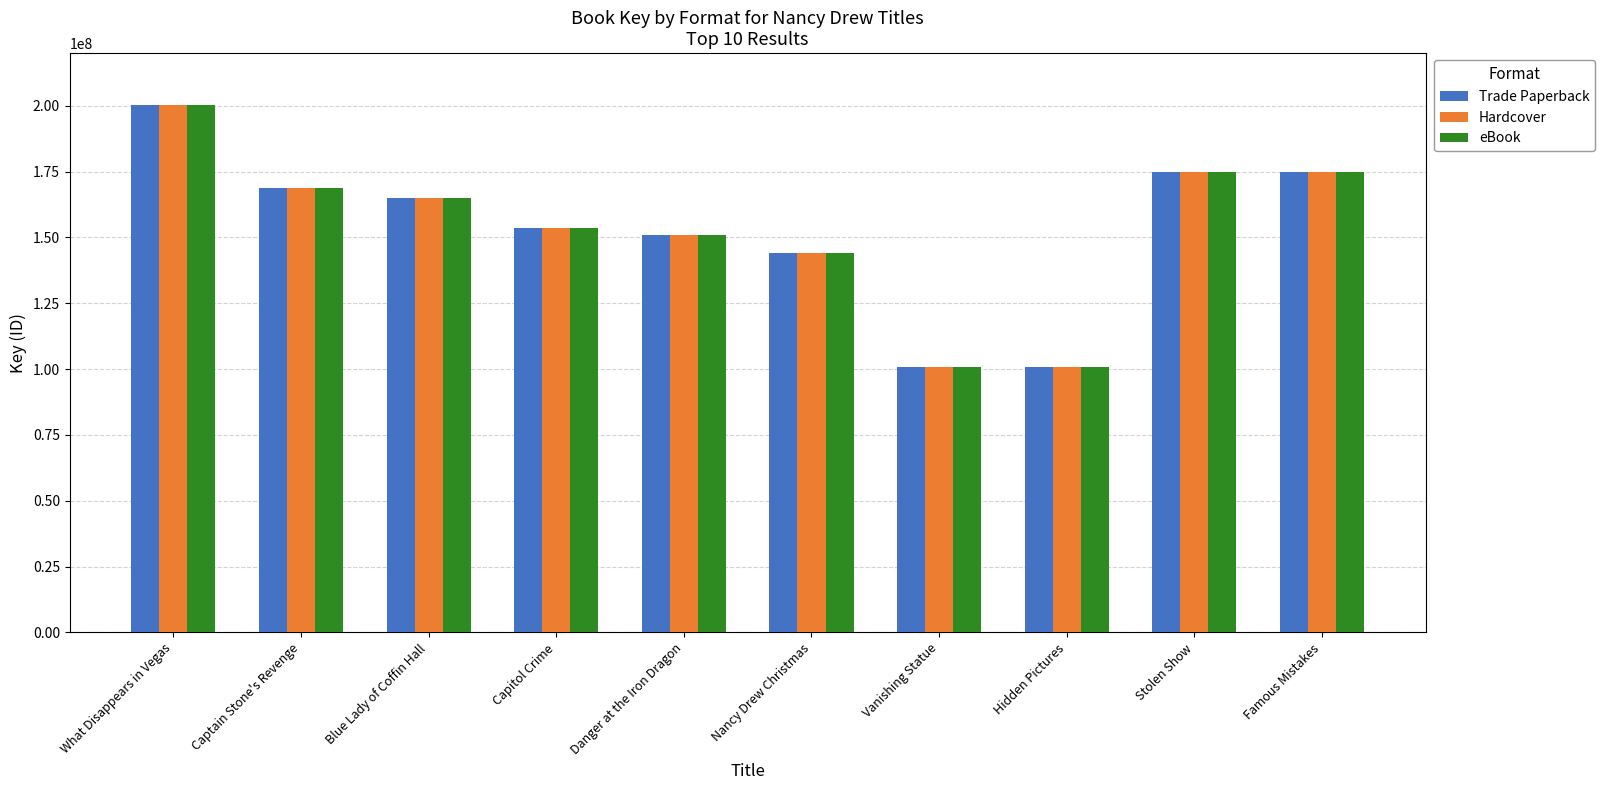

What is the sum of all Trade Paperback values?

1533957357